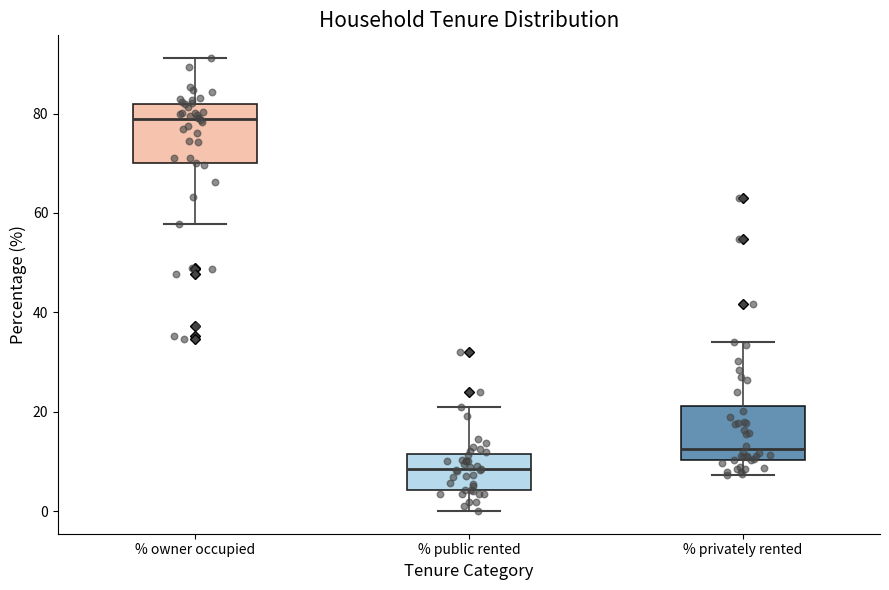

Which box's median line is the lowest?

% public rented